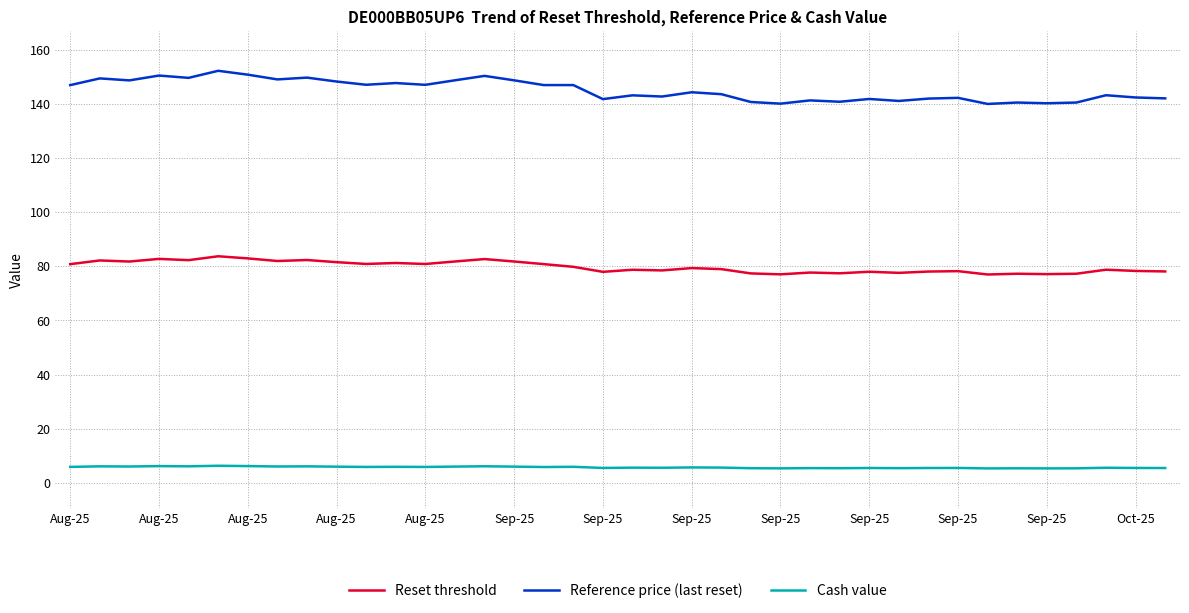

Which series has the largest range (max minus min)?

Reference price (last reset)